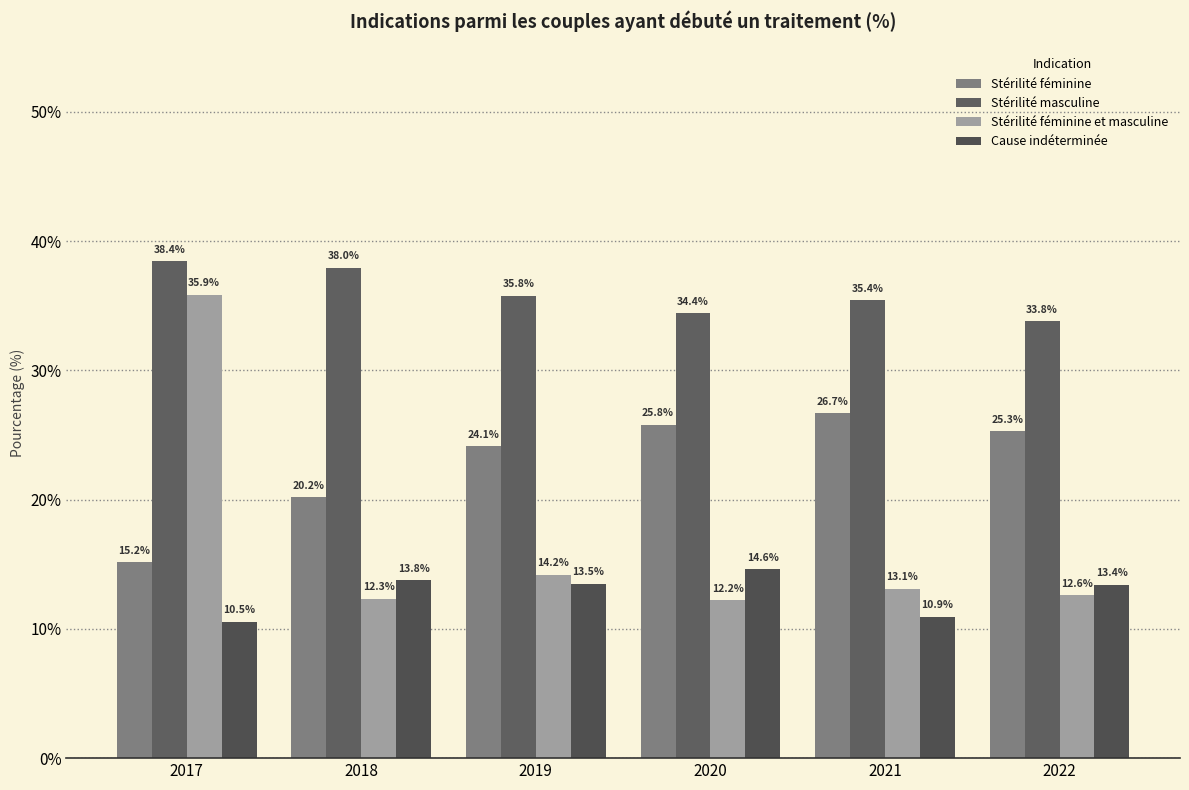

List the labels in order of Stérilité masculine value, largest first.

2017, 2018, 2019, 2021, 2020, 2022